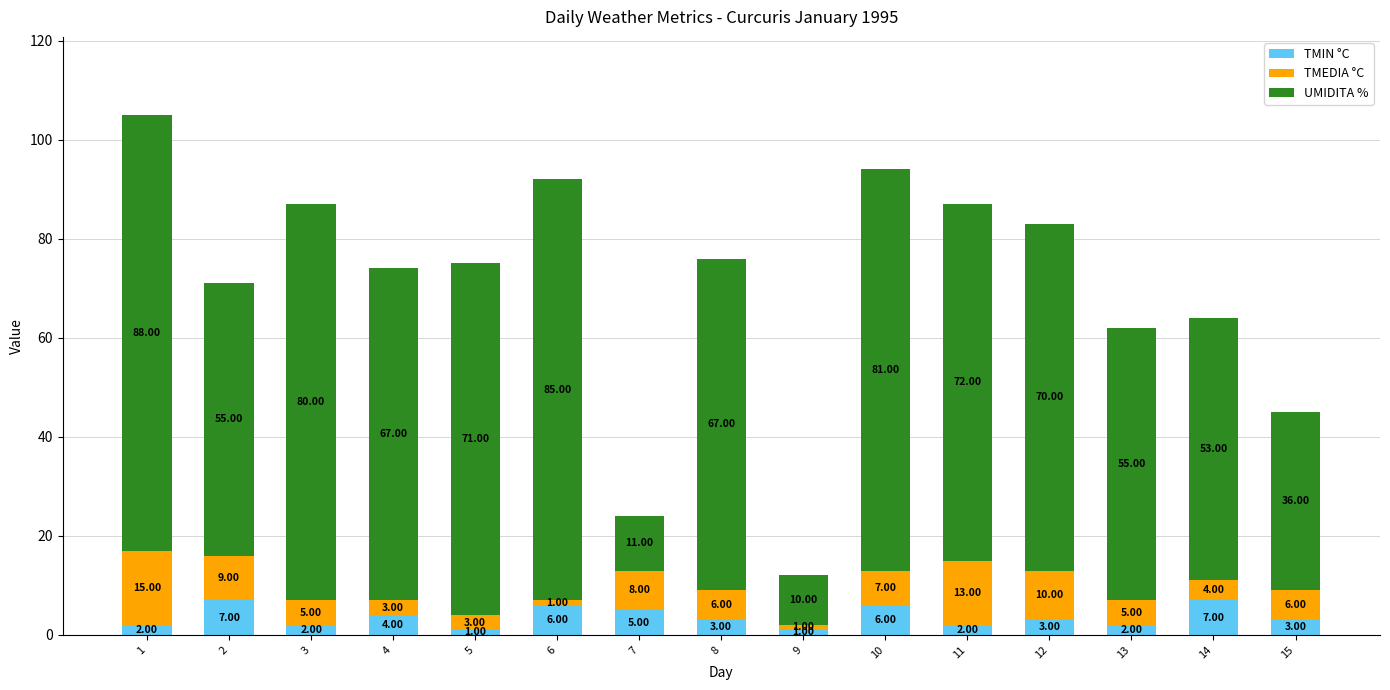

How many bars are there in total?

15